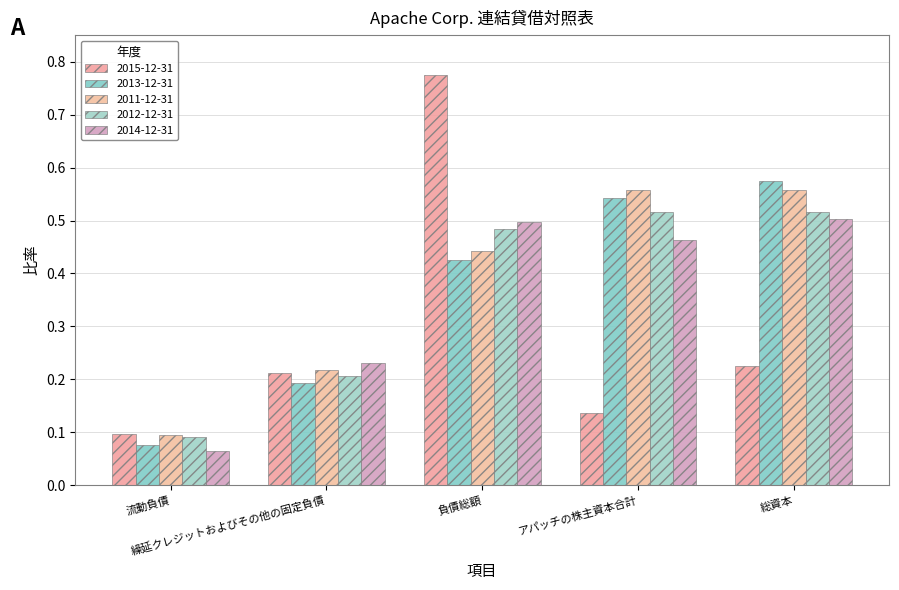

What is the approximate value of 2012-12-31 at 負債総額?

0.5